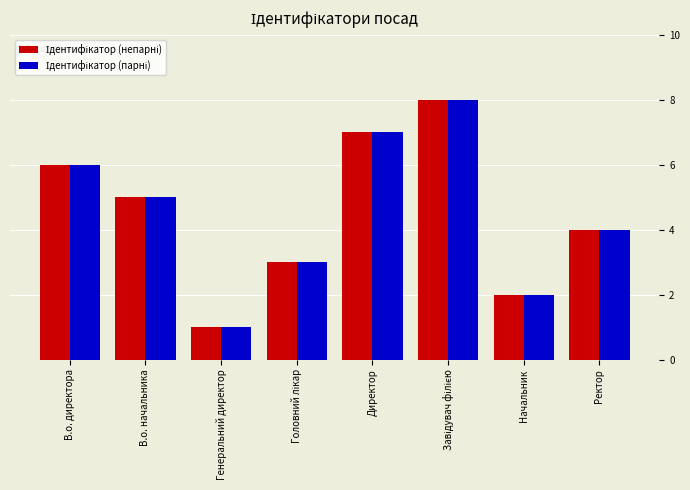

At which category does the chart reach its minimum across all series?

Генеральний директор